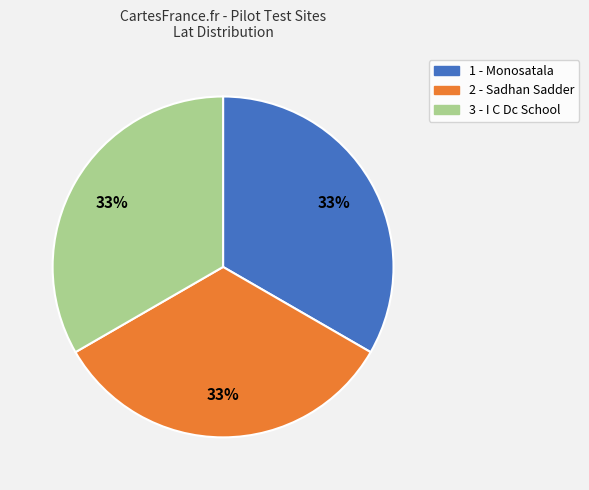

How many segments does this pie chart have?

3